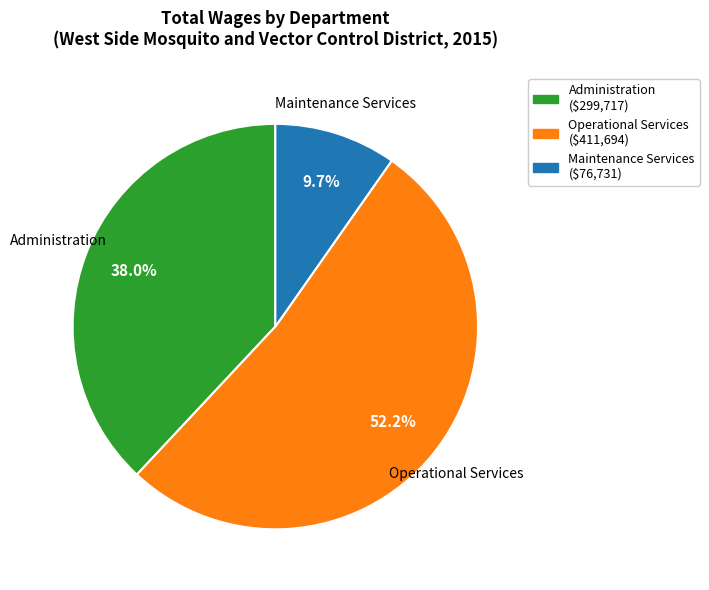

Is Maintenance Services ($76,731) the majority of the pie?

No